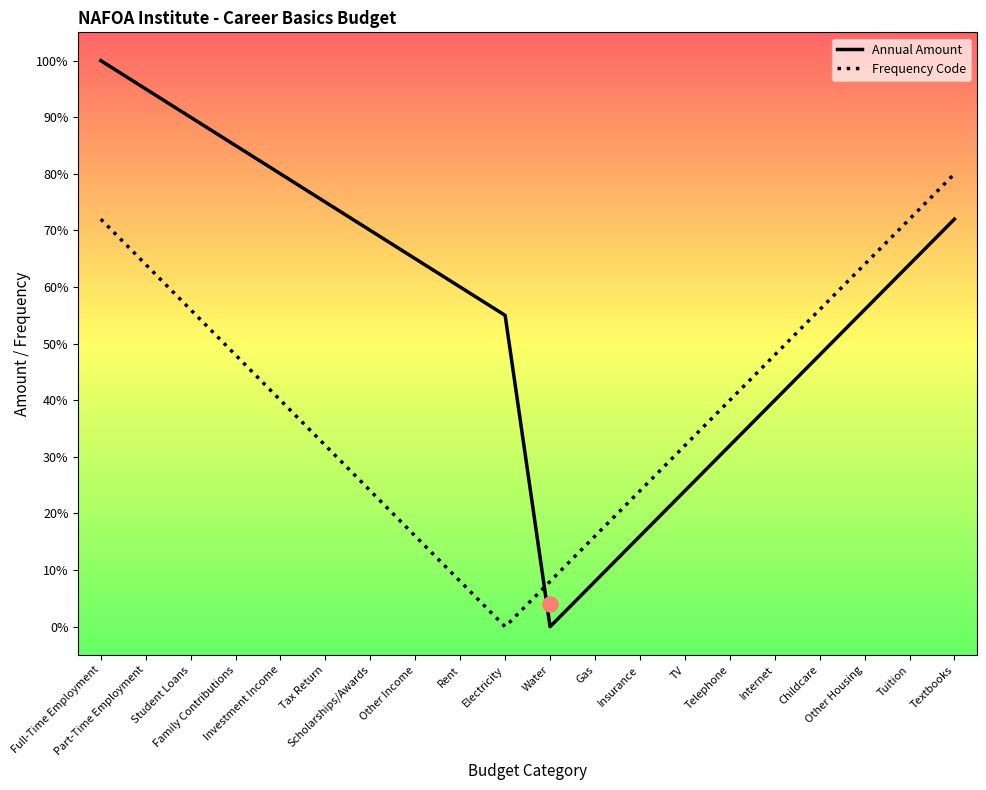

At which category is the sum across all series the highest?

Full-Time Employment